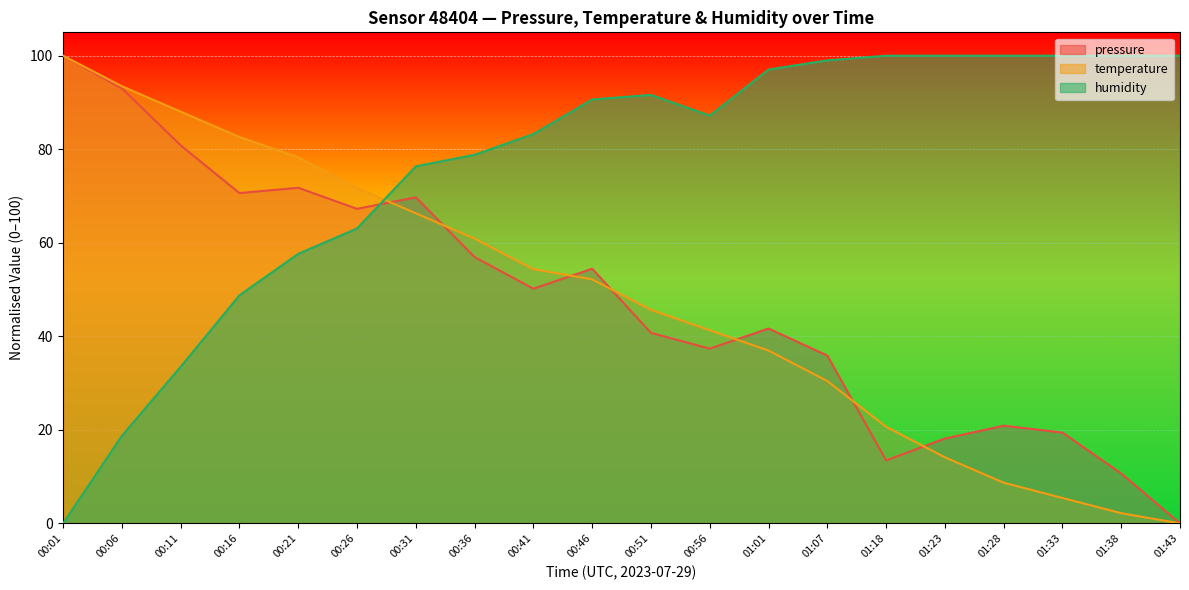

How many lines are shown in the chart?

3